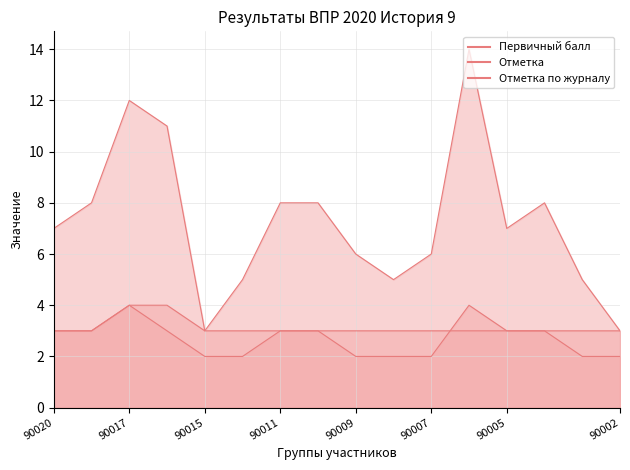

Which category has the lowest value across all series?

90015